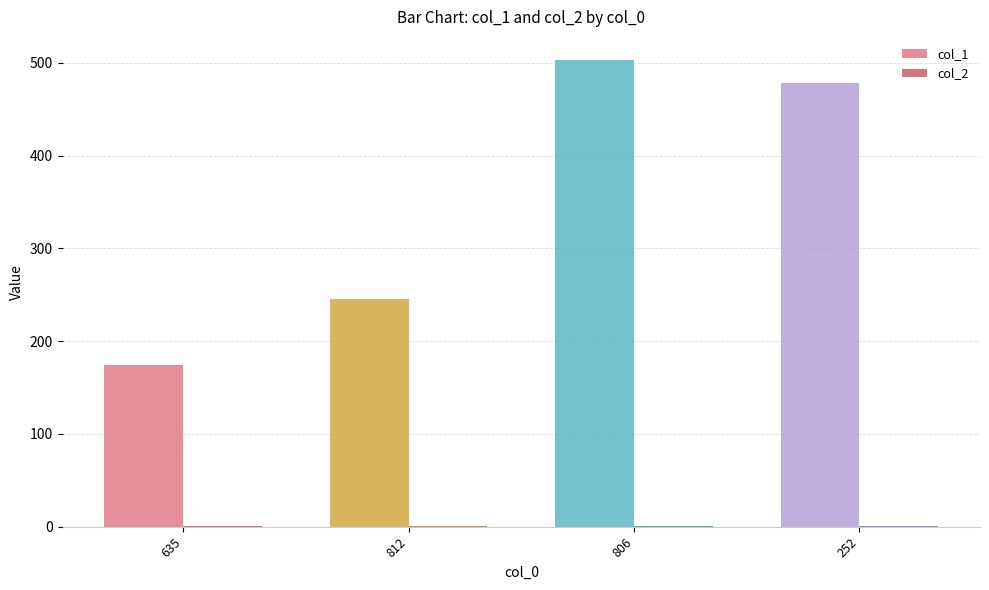

What is the average value of the col_1 series?

350